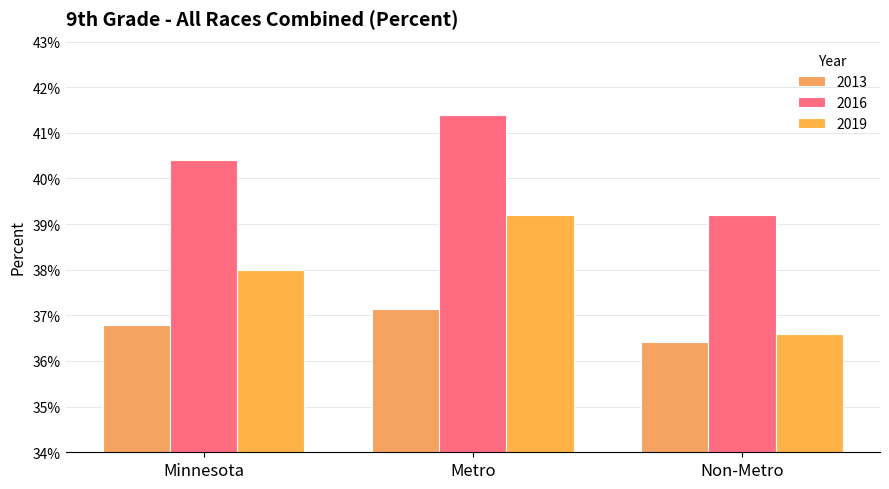

At which label does 2016 reach its minimum?

Non-Metro